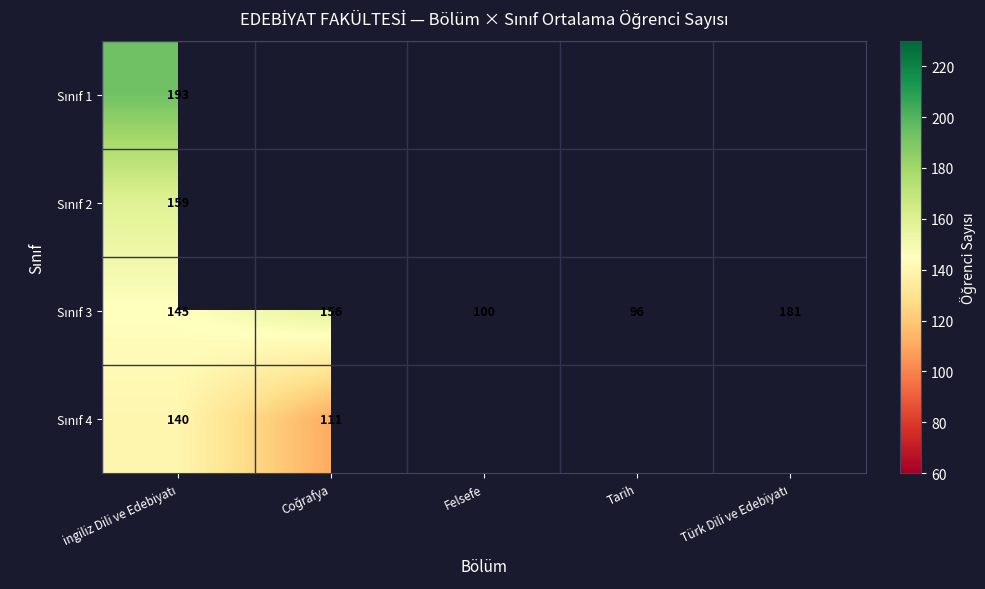

What is the sum of the Sınıf 3 values at Felsefe and ingiliz Dili ve Edebiyatı?

245.0